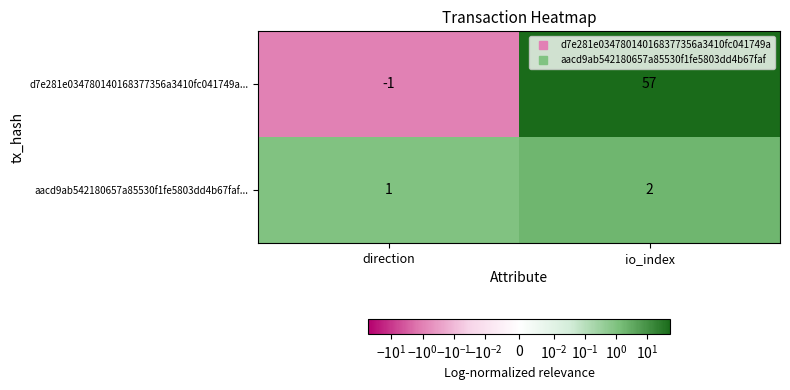

What is the difference between the d7e281e034780140168377356a3410fc041749a... values at direction and io_index?

58